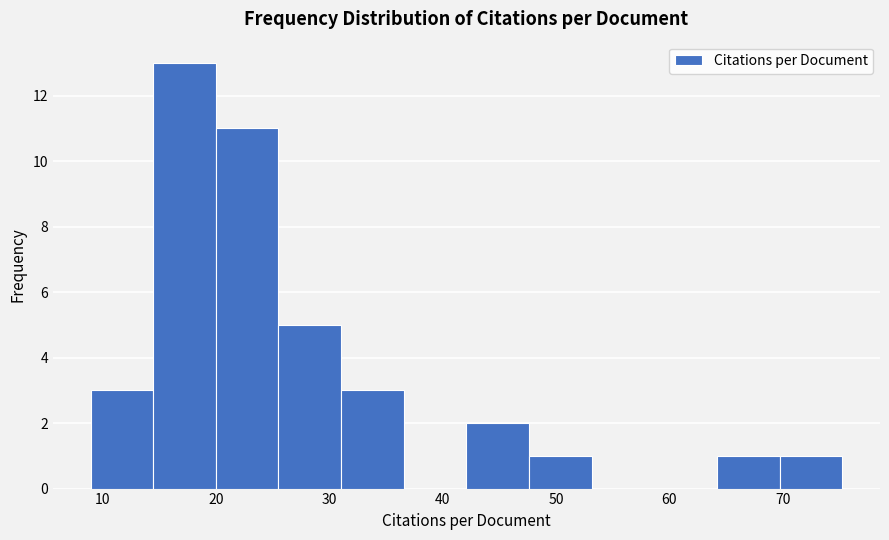

Reading left to right, list every bar in this chart as the range it spans on the x-axis followed by its height. Neither the bar edges nor the heights are printed on the chart, so give them approximately, as read against the axes.

9 to 14: 3
14 to 20: 13
20 to 26: 11
26 to 31: 5
31 to 37: 3
37 to 42: 0
42 to 48: 2
48 to 53: 1
53 to 59: 0
59 to 64: 0
64 to 70: 1
70 to 75: 1